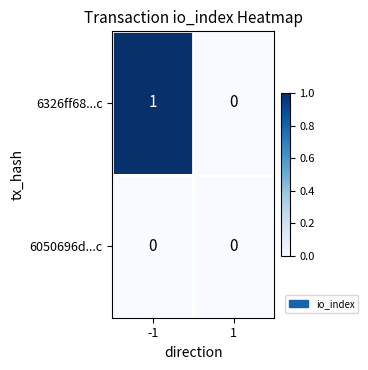

Which series has the largest total across all categories?

6326ff68...c